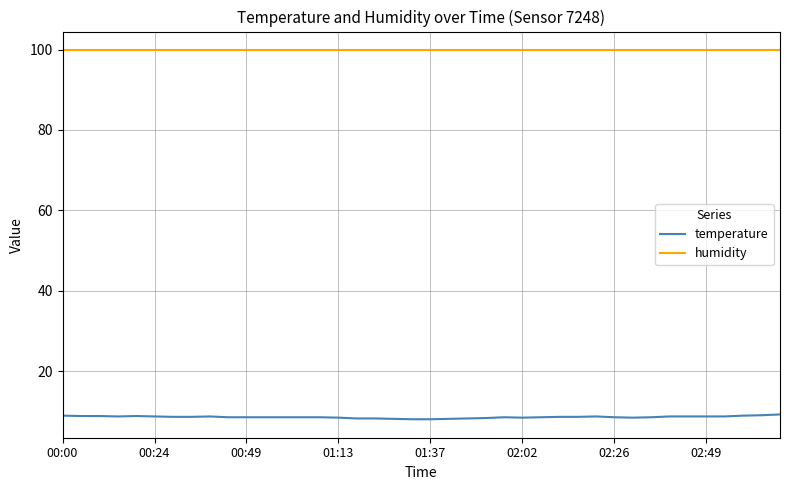

True or false: humidity and temperature intersect in this chart.

False